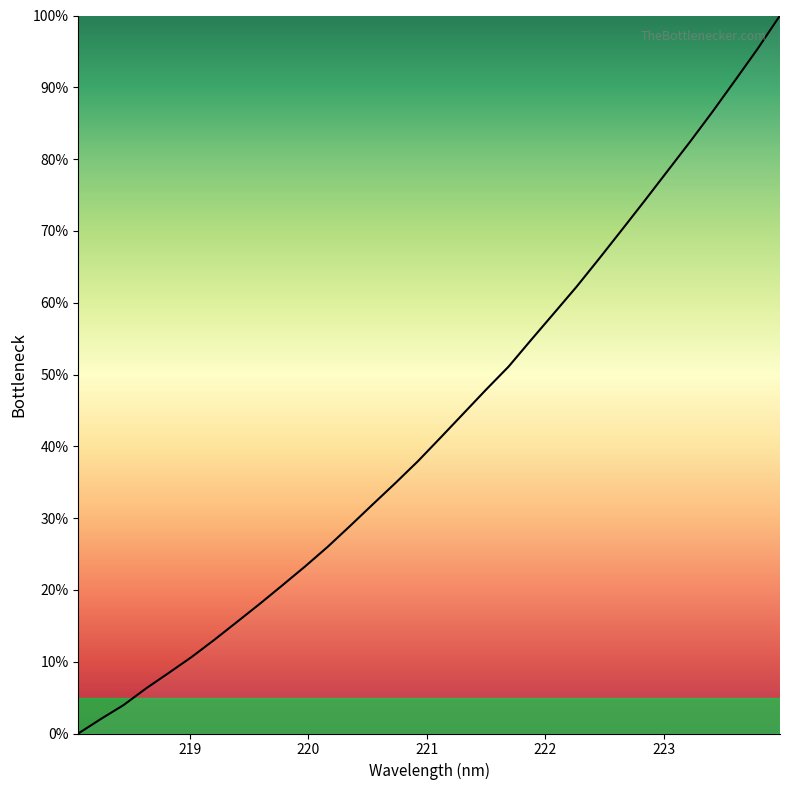

How many categories are shown in the chart?

32